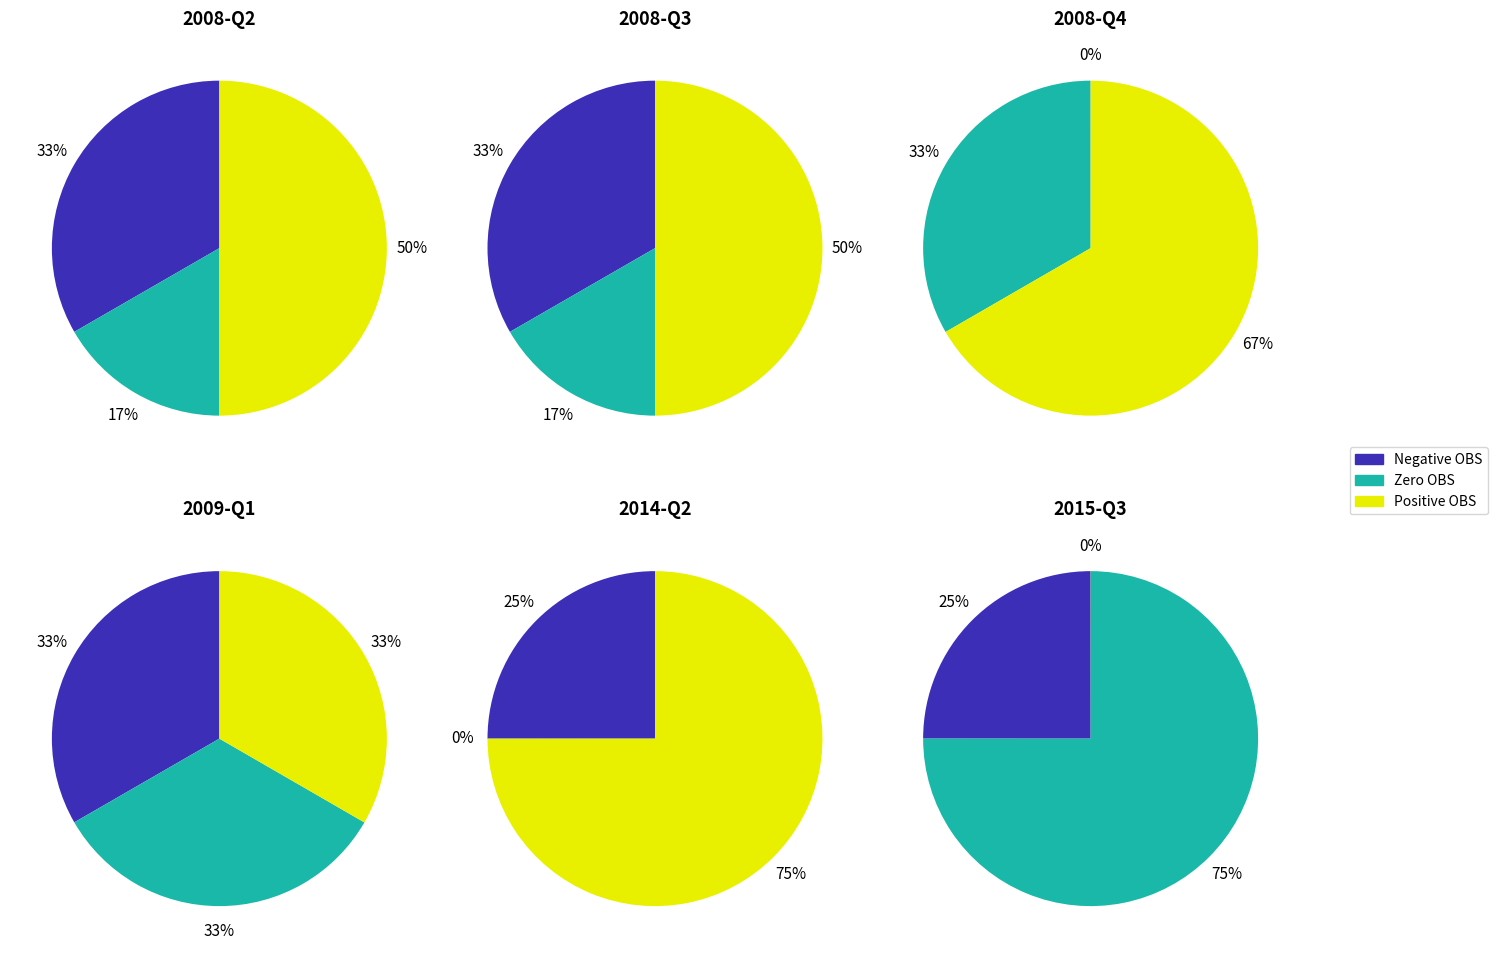

What is the difference between the highest and lowest values at 2?

33.3